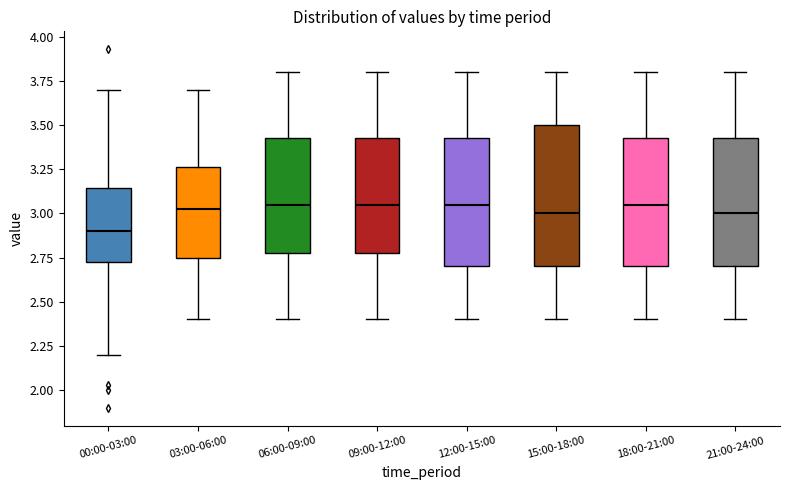

Where is the upper edge of the box for 06:00-09:00 on the y-axis? The values are not printed on the chart, so give them approximately, as read against the axis.

3.45